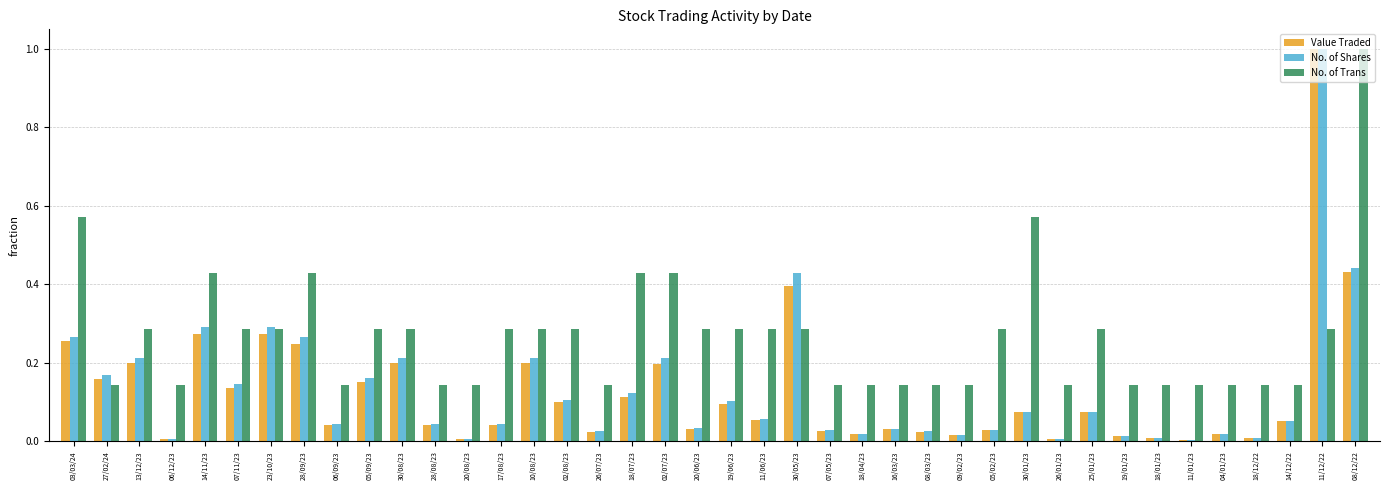

At which label does No. of Shares reach its peak?

11/12/22